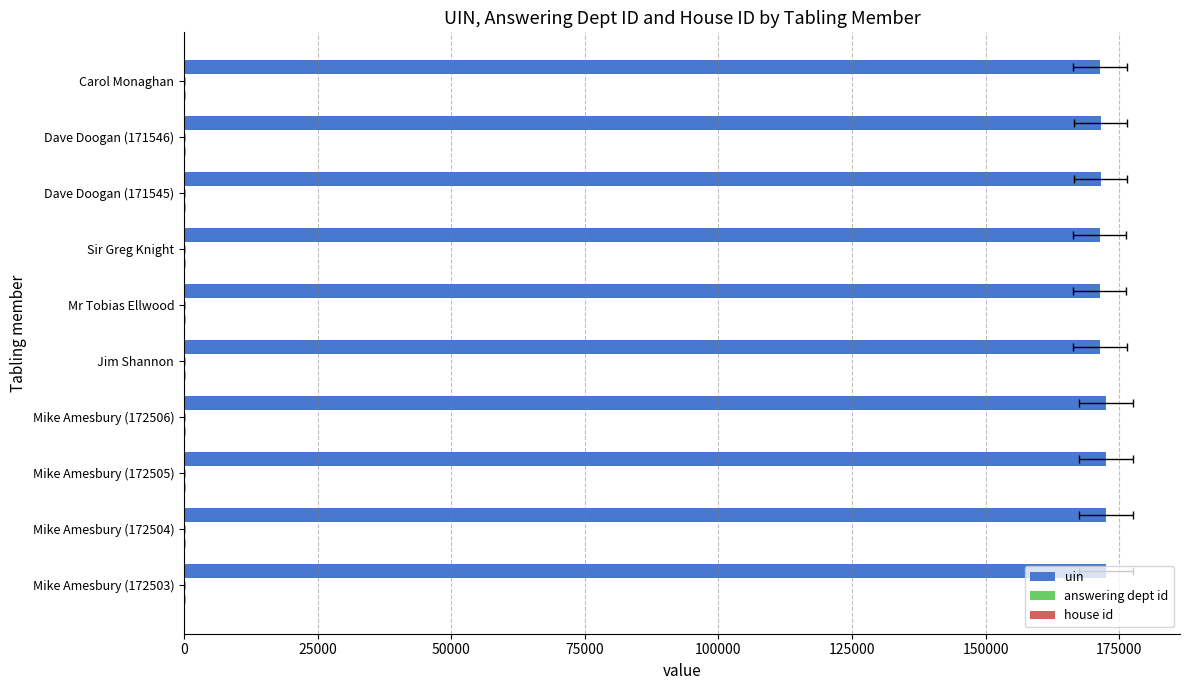

Is the value of answering dept id at 200000 greater than the value of uin at 200000?

No